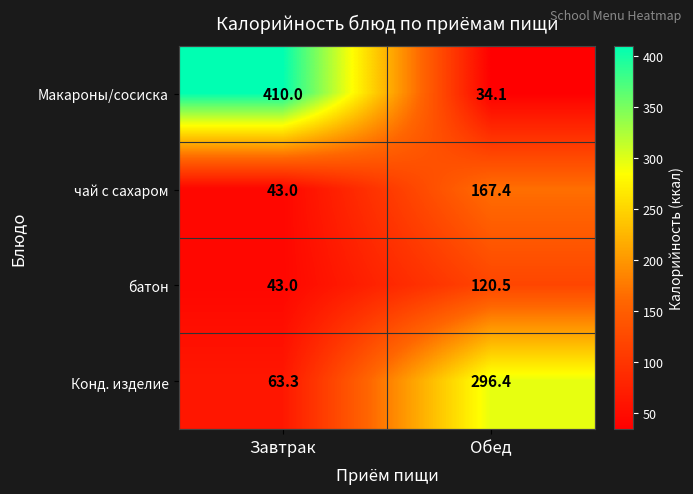

What is the difference between the чай с сахаром values at Обед and Завтрак?

124.4